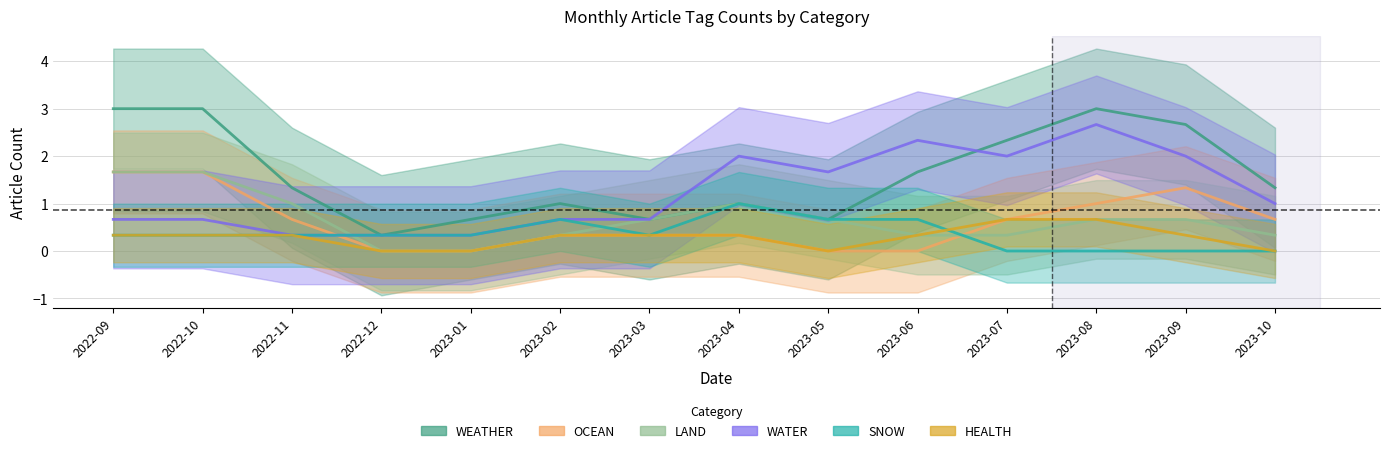

How many lines are shown in the chart?

6